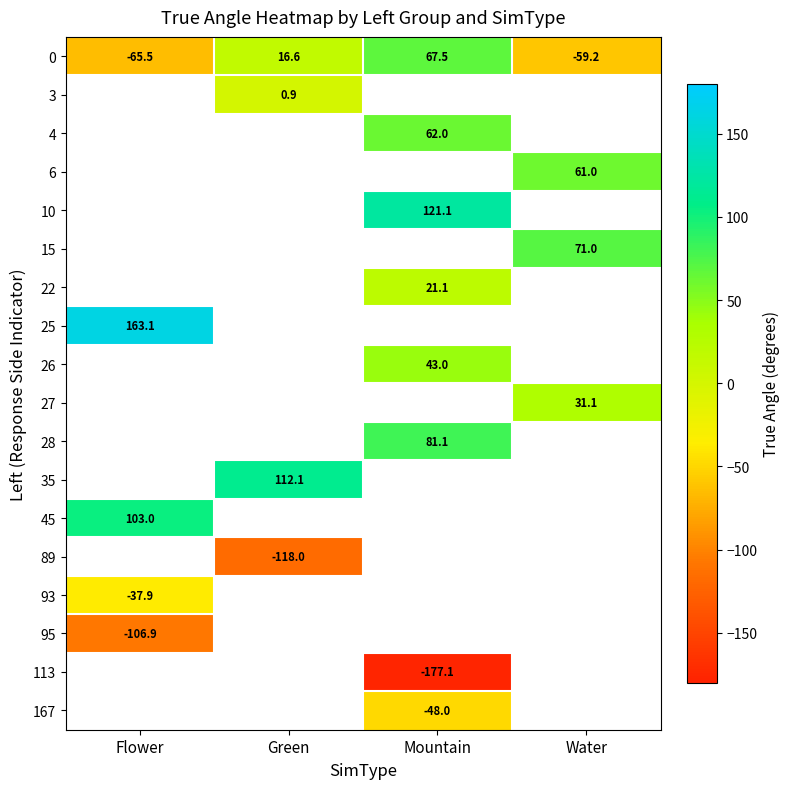

At which label is 0 closest to 1?

Green